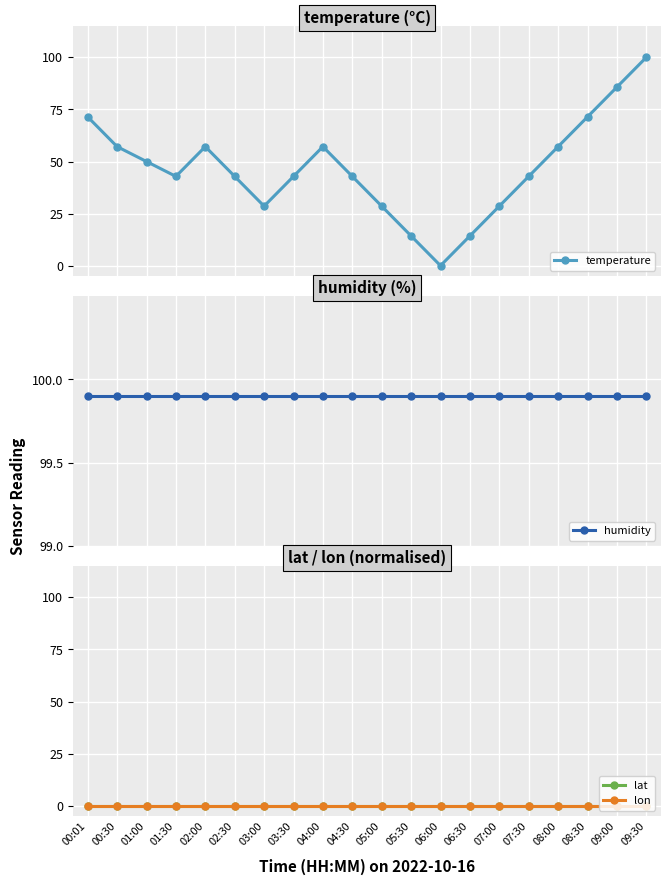

How many values in the temperature series are below 42?

6